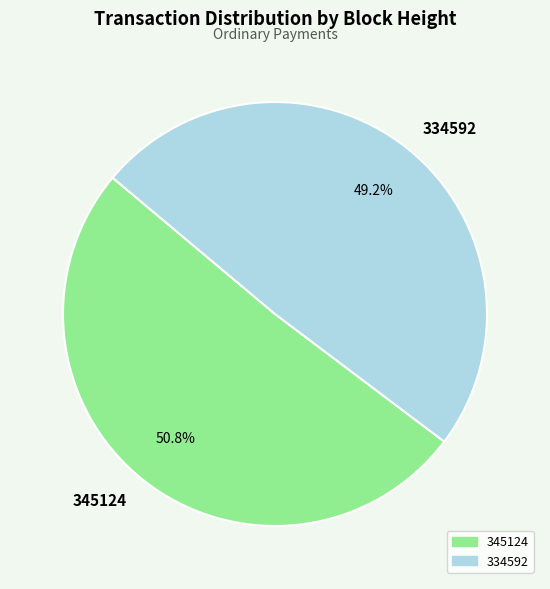

Which category has the biggest portion of the pie?

345124